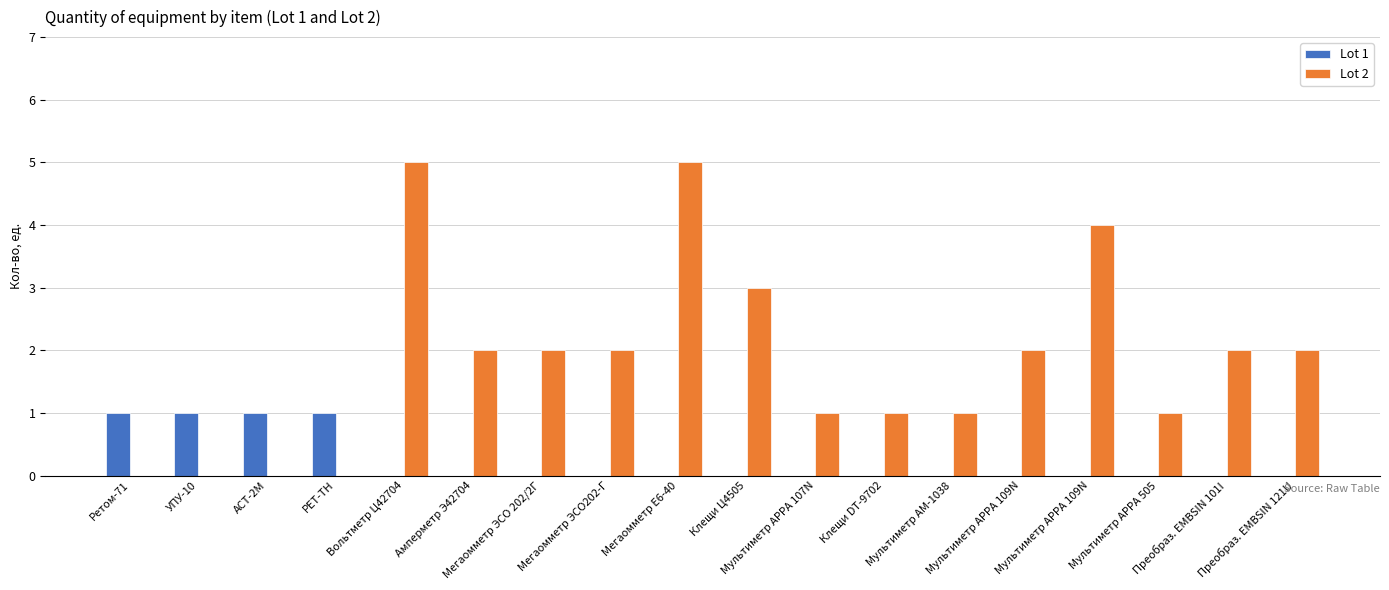

Is the value of Lot 2 at Мультиметр АРРА 107N greater than the value of Lot 1 at Мегаомметр ЭСО202-Г?

Yes